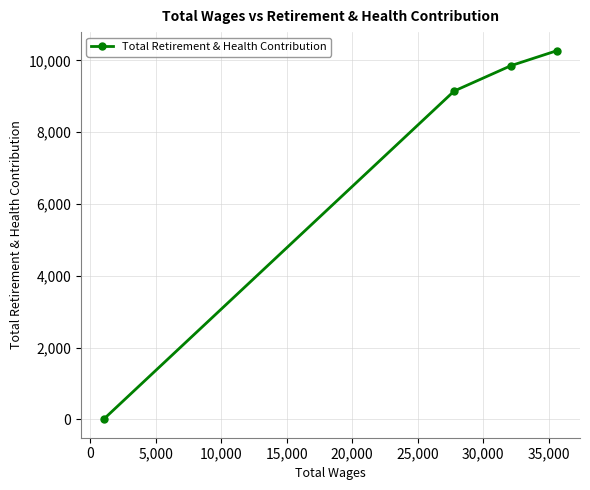

True or false: the data has more than 1 interior local peaks.

False